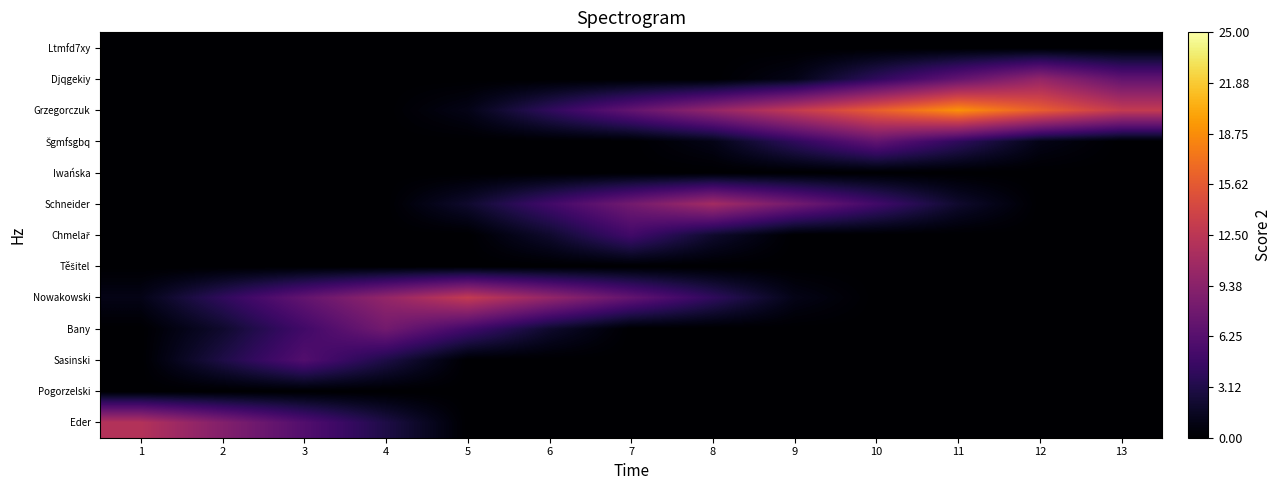

What is the total value across all series at 5?

21